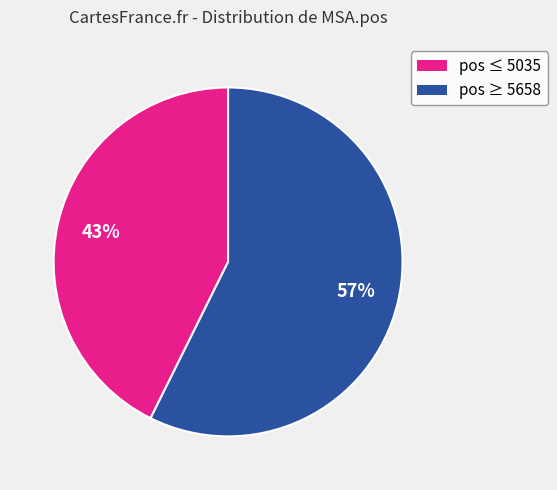

Does any single category account for the majority?

Yes